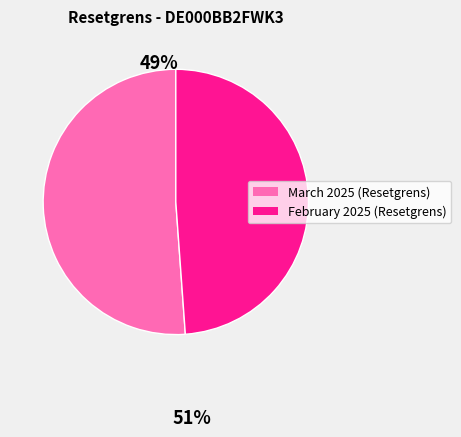

Is there any slice that represents more than half of the pie?

Yes